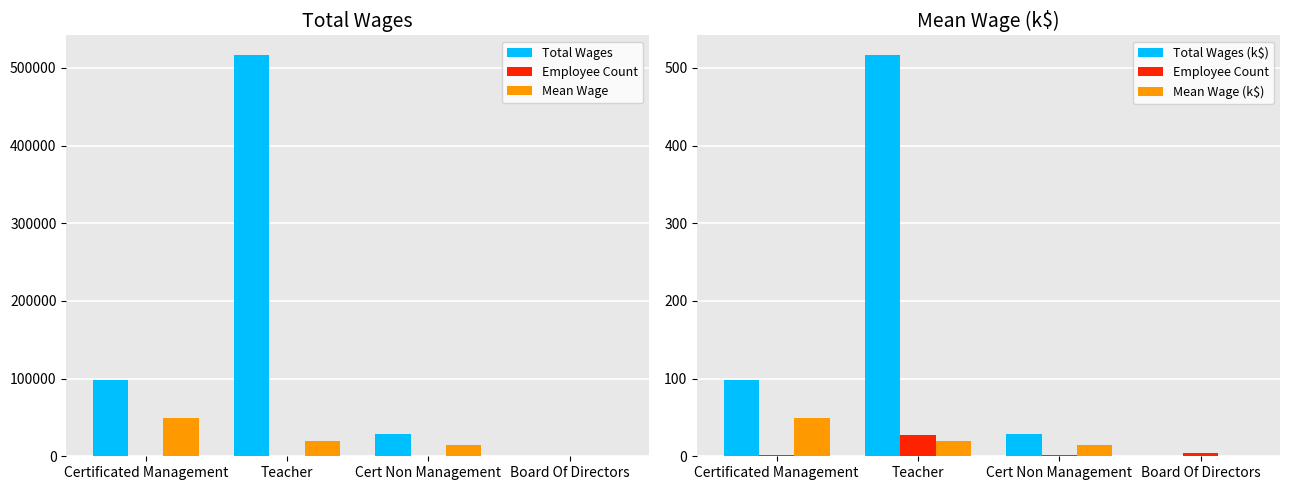

What are all the series names shown in the legend?

Total Wages, Employee Count, Mean Wage, Total Wages (k$), Mean Wage (k$)